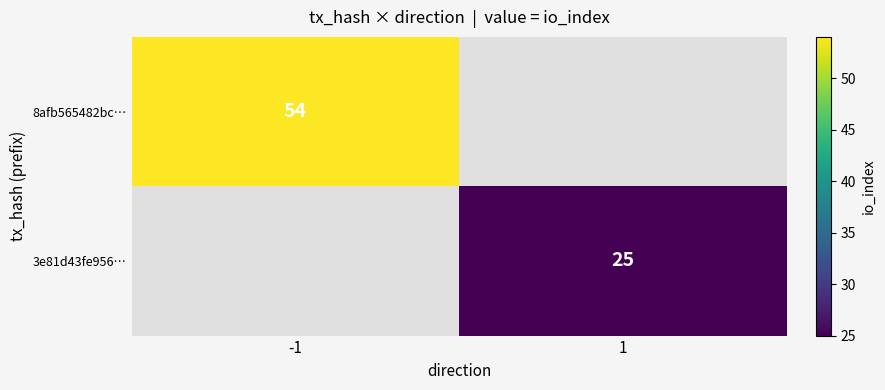

Is the value of 3e81d43fe956… at 1 greater than the value of 8afb565482bc… at -1?

No